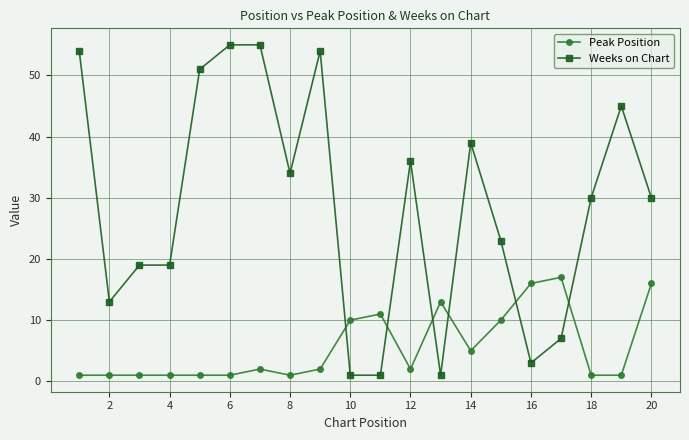

How many categories are shown in the chart?

20